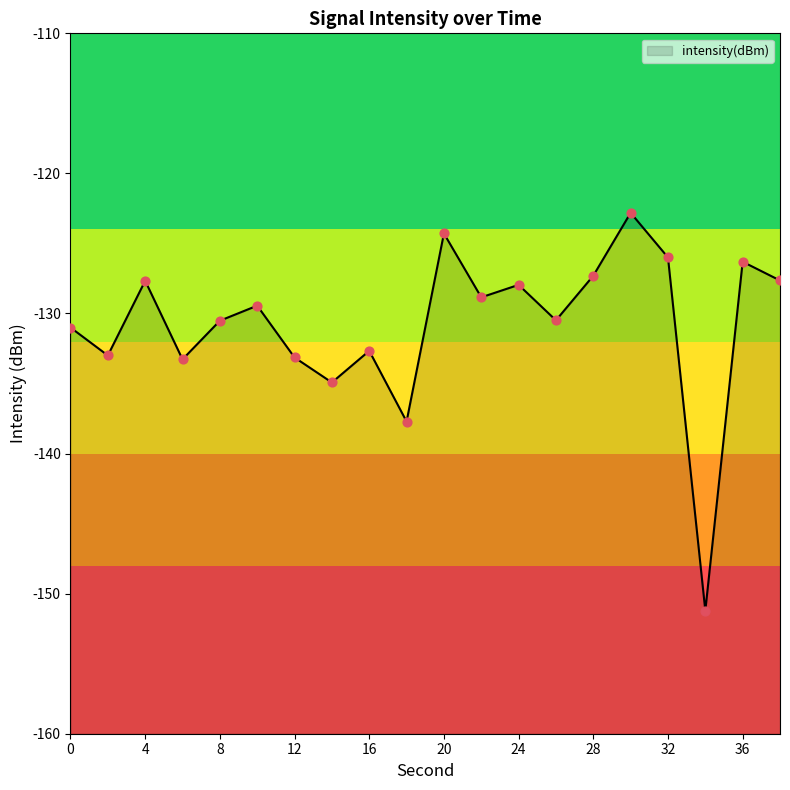

Between 14 and 2, which is larger?

2